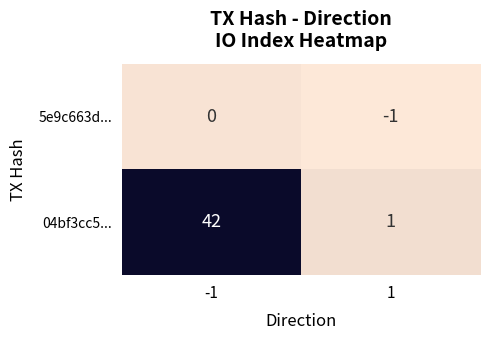

Rank the series by their average value, from highest to lowest.

04bf3cc5..., 5e9c663d...